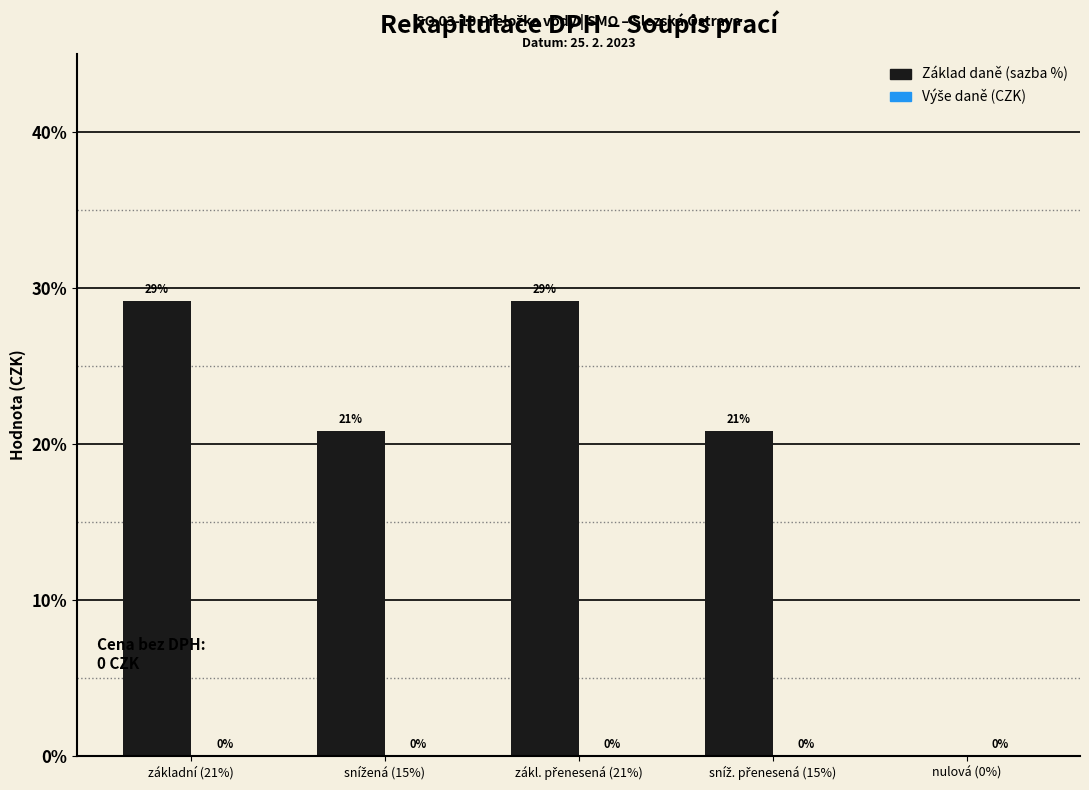

How many series are shown in this chart?

1